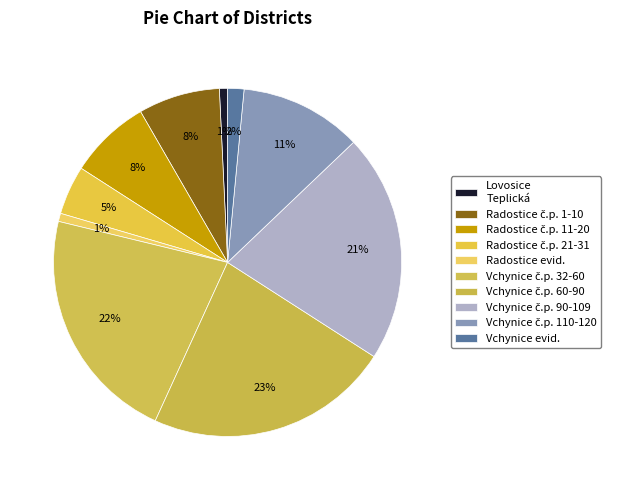

Does any single category account for the majority?

No